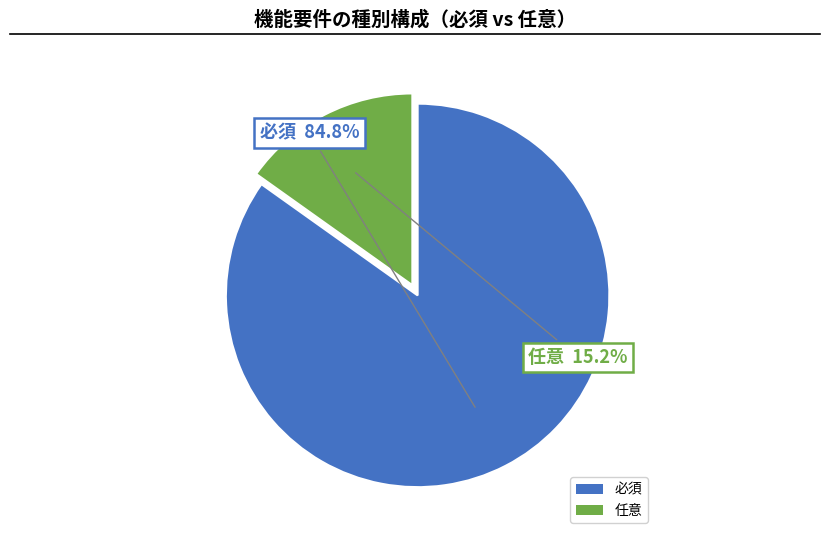

Rank the categories by value from lowest to highest.

任意, 必須